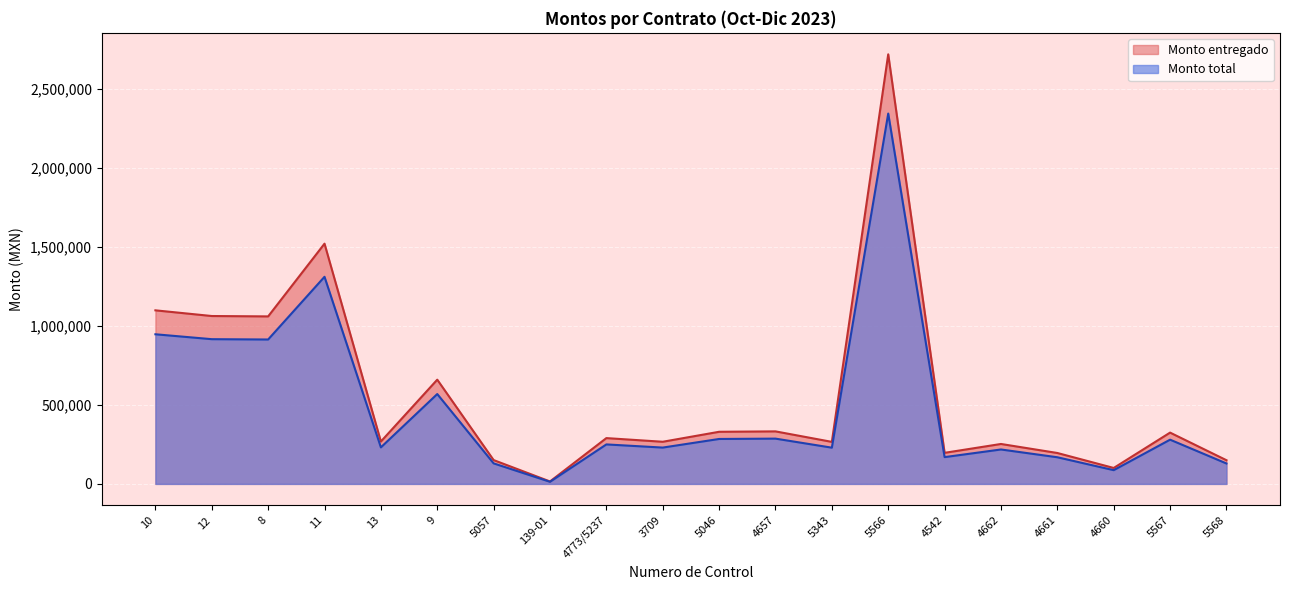

The value of Monto entregado at 11 is 1521144.2. True or false?

True